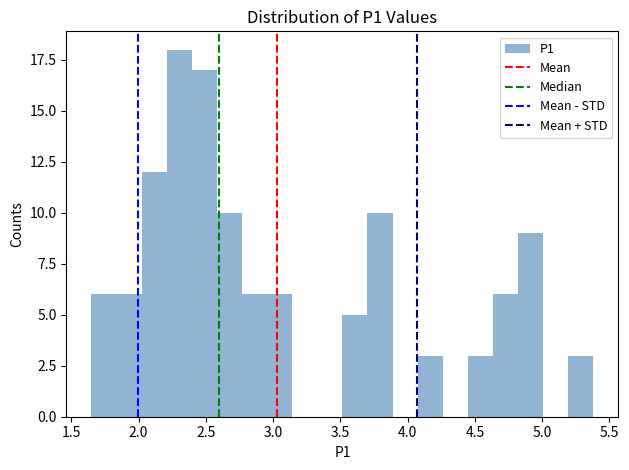

Read against the x-axis, roughly where is the centre of the tallest bar?

2.30